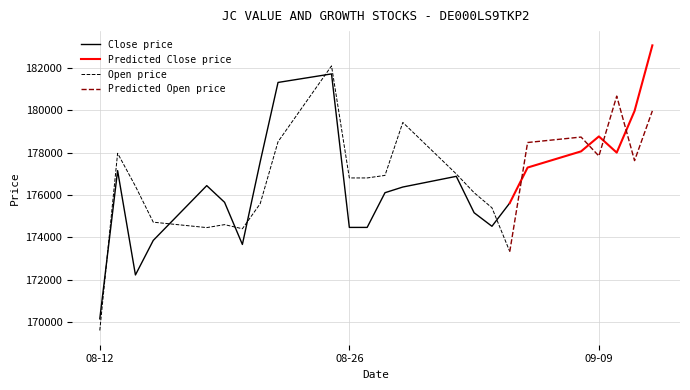

What is the lowest value of the Close price series?

170148